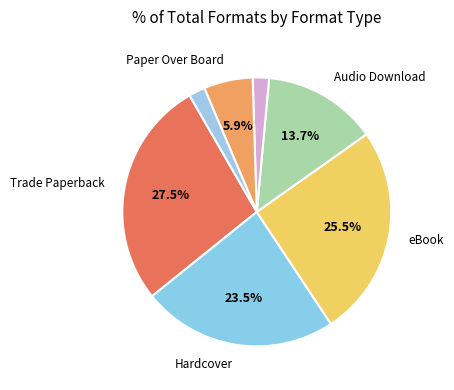

Count the number of slices in the pie.

7